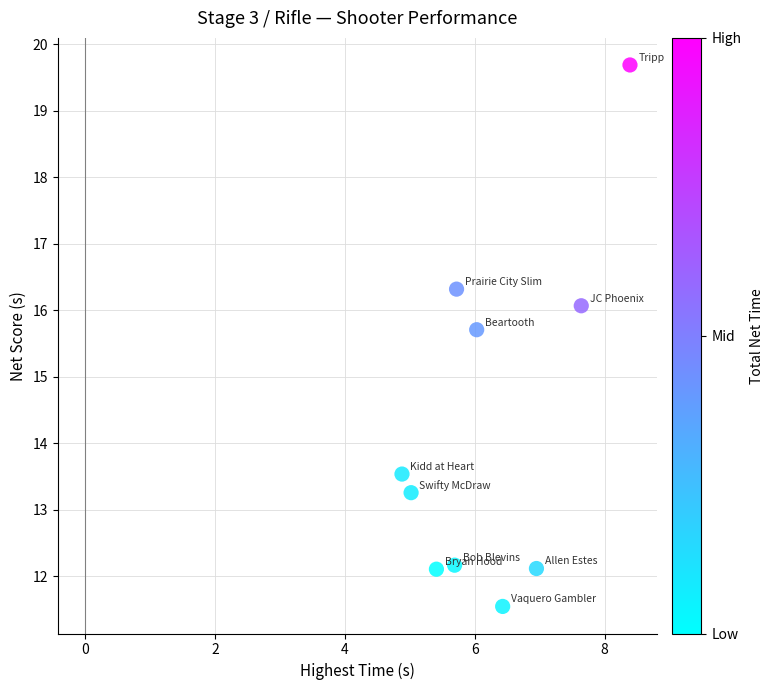

What Y value in the scatter plot is closest to 15?

15.7